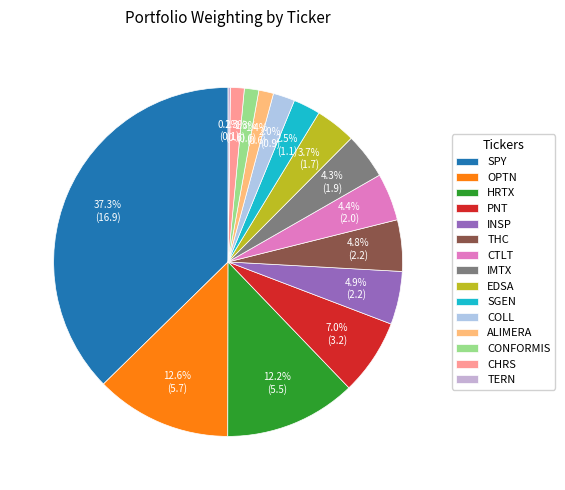

To the nearest percent, what portion does THC represent?

5%